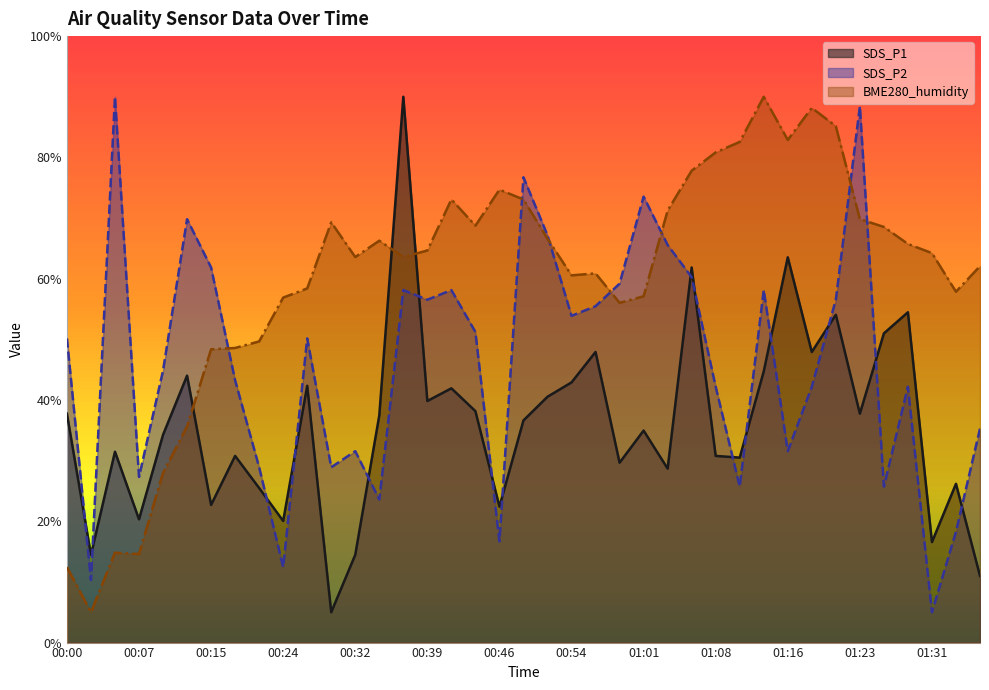

Count the number of data series in this chart.

3